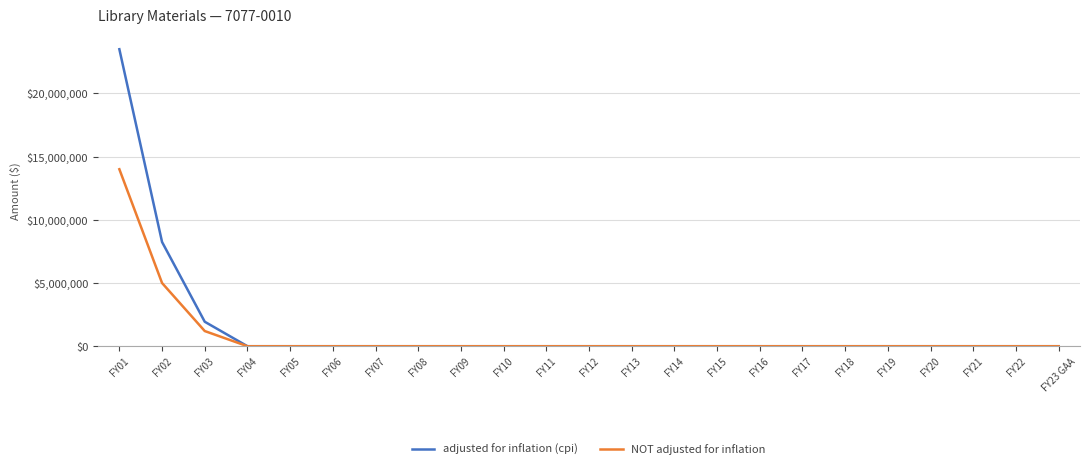

Is it true that NOT adjusted for inflation equals 1888461 at FY02?

False